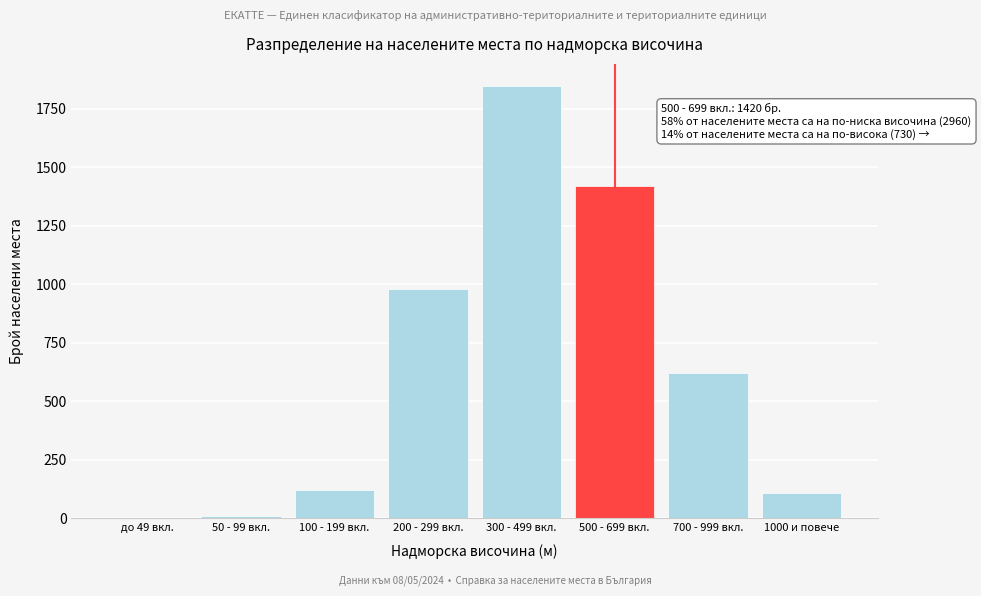

Which category has the highest value across all series?

300 - 499 вкл.